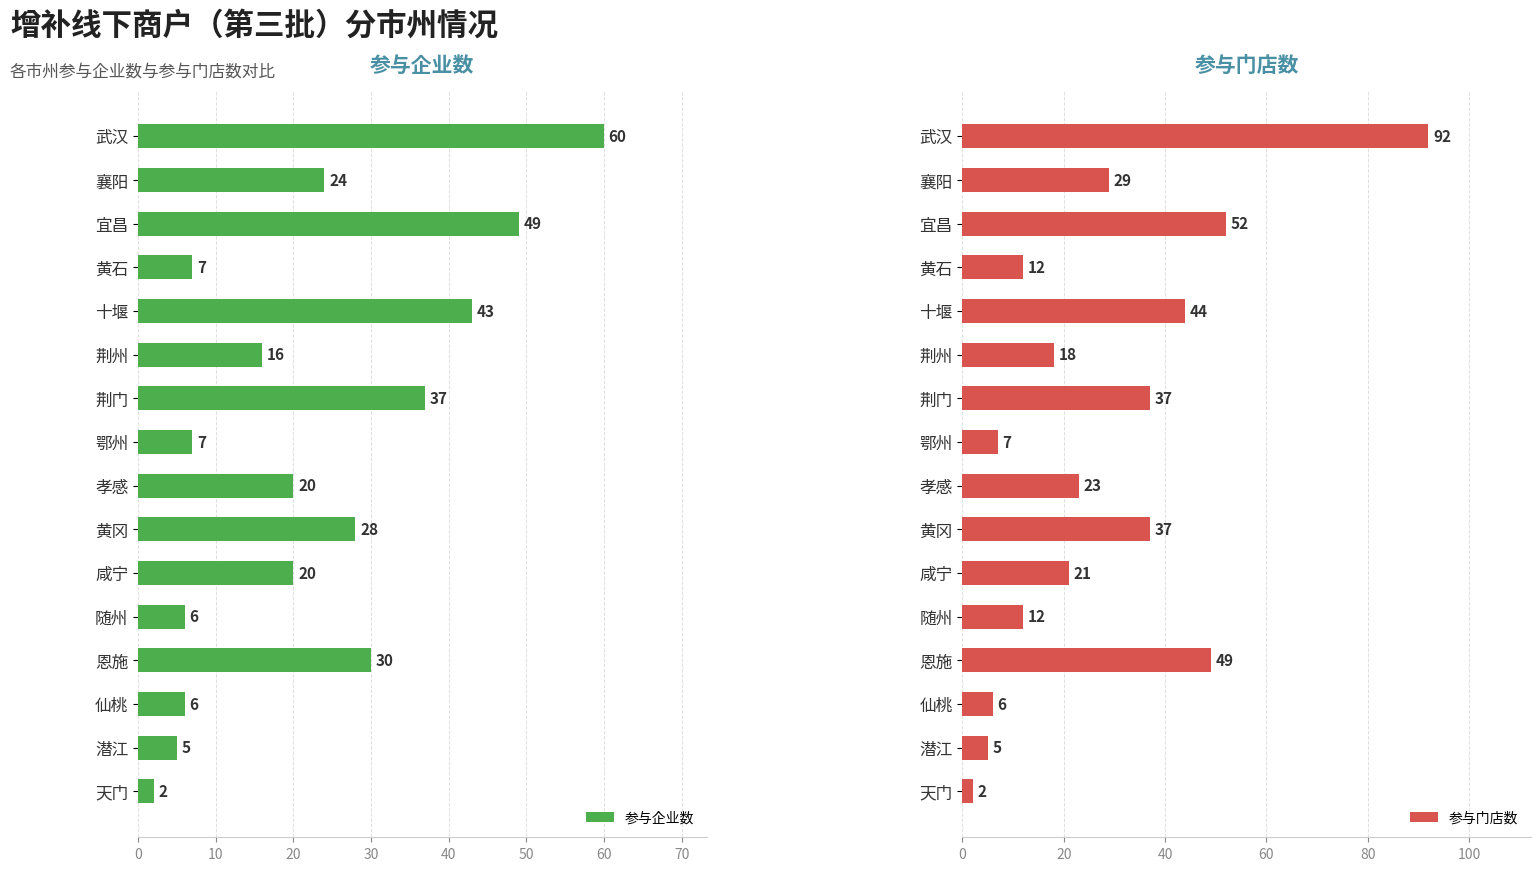

How many values in the 参与企业数 series are below 20?

7